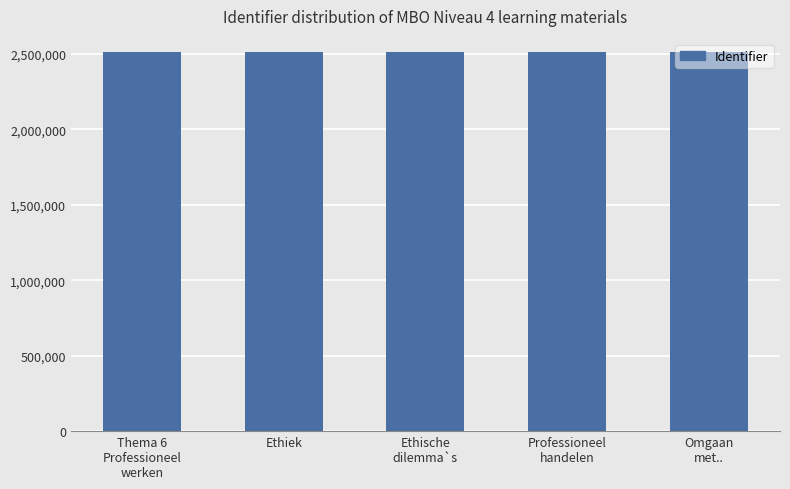

What is the ratio of the value at Omgaan
met.. to the value at Ethische
dilemma`s?

1.0